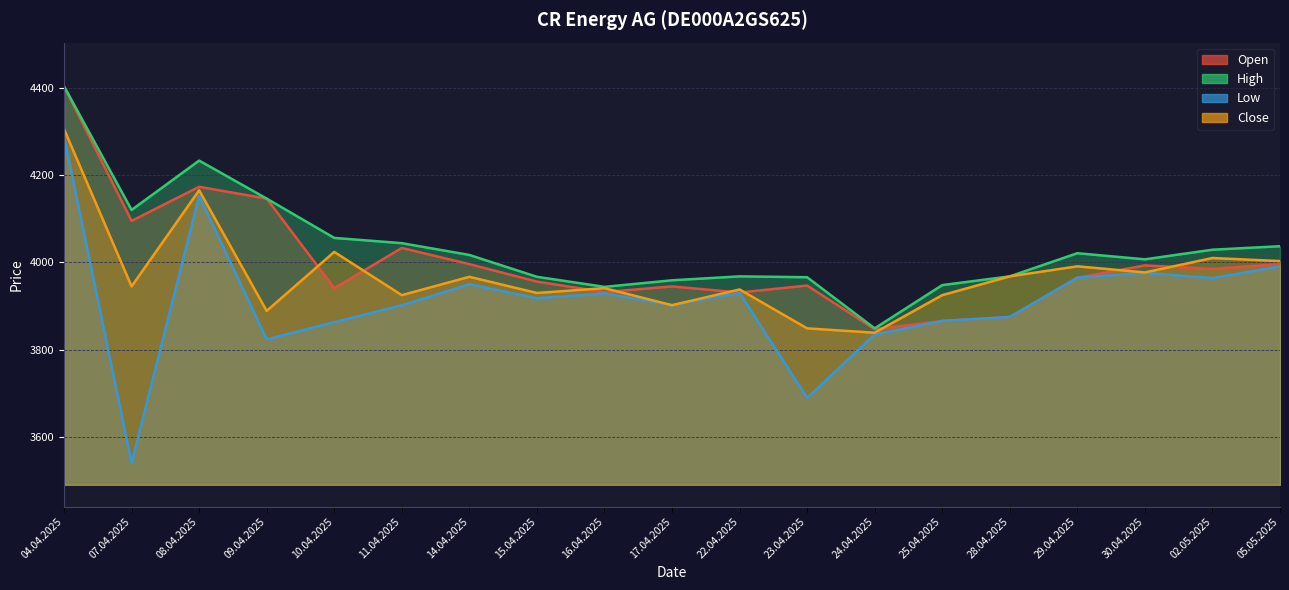

Reading left to right, what are all the values shown in this chart?

Open: 04.04.2025=4403	07.04.2025=4095	08.04.2025=4173	09.04.2025=4146	10.04.2025=3941	11.04.2025=4033	14.04.2025=3996	15.04.2025=3956	16.04.2025=3932	17.04.2025=3945	22.04.2025=3931	23.04.2025=3947	24.04.2025=3847	25.04.2025=3866	28.04.2025=3875	29.04.2025=3965	30.04.2025=3993	02.05.2025=3985	05.05.2025=3996
High: 04.04.2025=4403	07.04.2025=4120	08.04.2025=4233	09.04.2025=4146	10.04.2025=4056	11.04.2025=4044	14.04.2025=4017	15.04.2025=3967	16.04.2025=3944	17.04.2025=3959	22.04.2025=3968	23.04.2025=3966	24.04.2025=3849	25.04.2025=3948	28.04.2025=3968	29.04.2025=4021	30.04.2025=4007	02.05.2025=4029	05.05.2025=4037
Low: 04.04.2025=4288	07.04.2025=3541	08.04.2025=4152	09.04.2025=3824	10.04.2025=3863	11.04.2025=3902	14.04.2025=3950	15.04.2025=3918	16.04.2025=3929	17.04.2025=3902	22.04.2025=3930	23.04.2025=3690	24.04.2025=3835	25.04.2025=3866	28.04.2025=3875	29.04.2025=3965	30.04.2025=3976	02.05.2025=3964	05.05.2025=3991
Close: 04.04.2025=4305	07.04.2025=3945	08.04.2025=4165	09.04.2025=3889	10.04.2025=4024	11.04.2025=3925	14.04.2025=3967	15.04.2025=3930	16.04.2025=3941	17.04.2025=3902	22.04.2025=3938	23.04.2025=3849	24.04.2025=3839	25.04.2025=3925	28.04.2025=3968	29.04.2025=3991	30.04.2025=3977	02.05.2025=4010	05.05.2025=4003